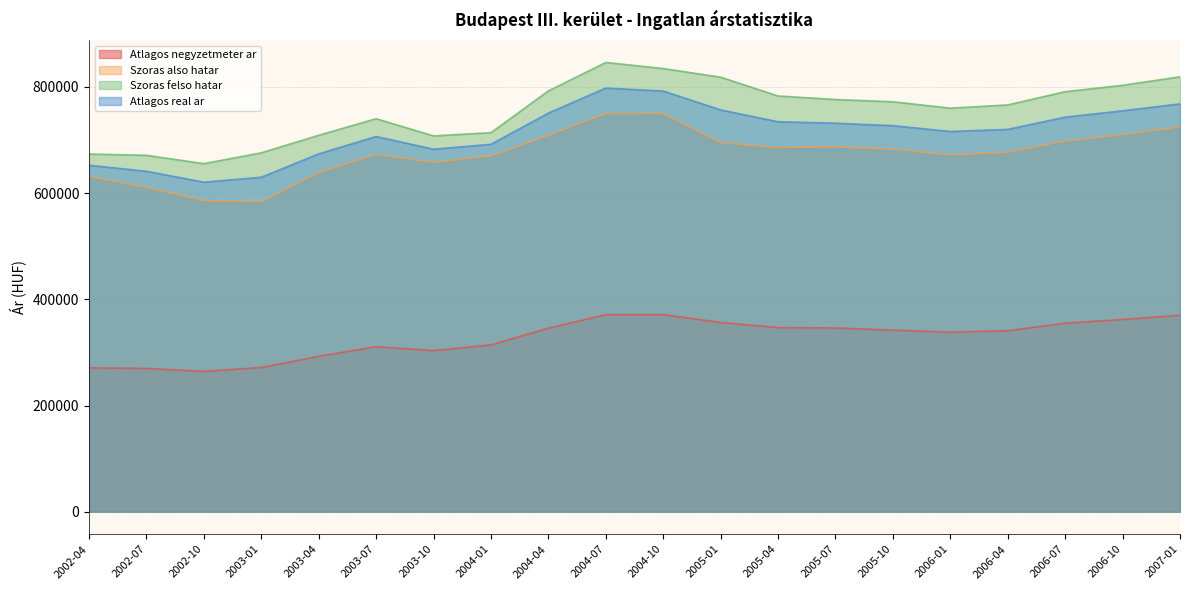

What is the approximate value of Atlagos real ar at 2004-07, to the nearest 10?

797860